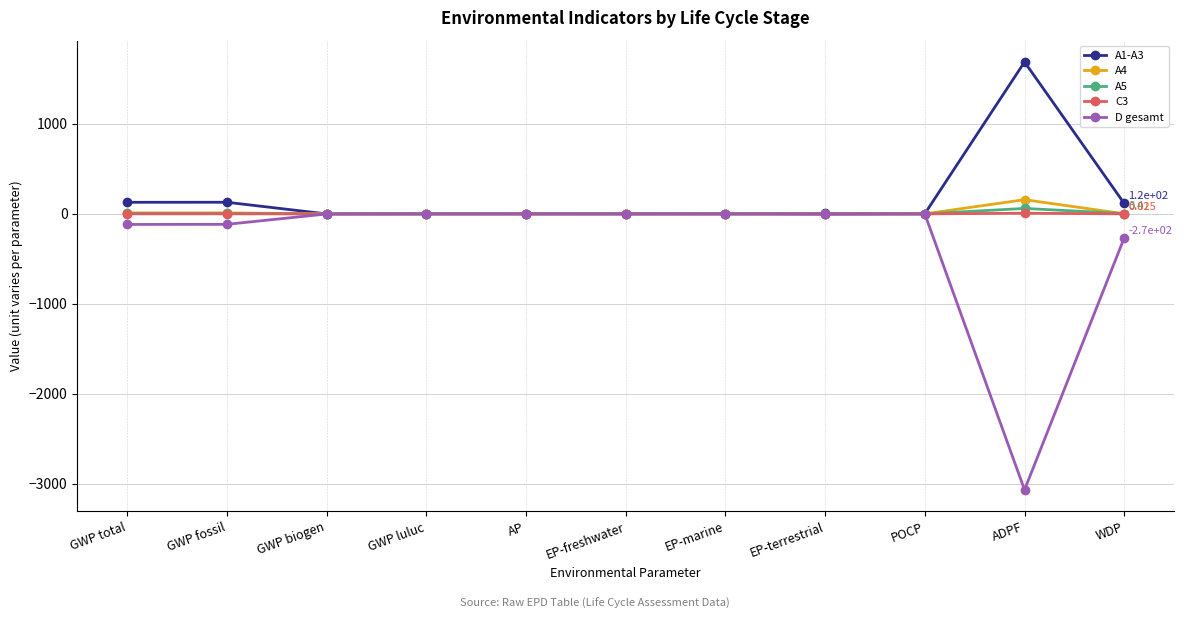

How many values in the A1-A3 series exceed 1?

7